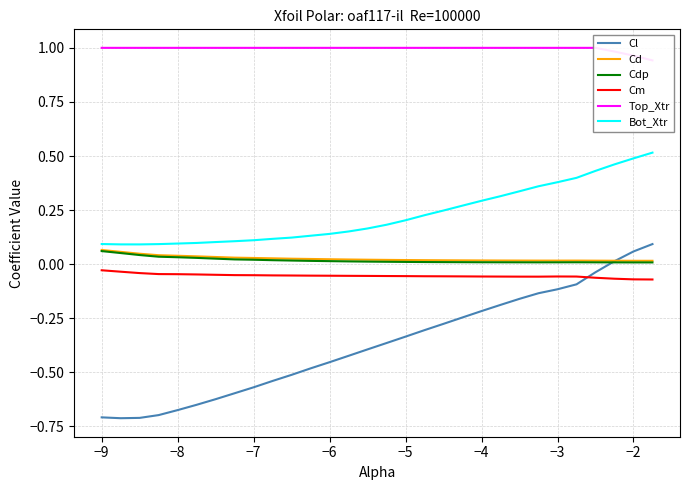

What are all the series names shown in the legend?

Cl, Cd, Cdp, Cm, Top_Xtr, Bot_Xtr